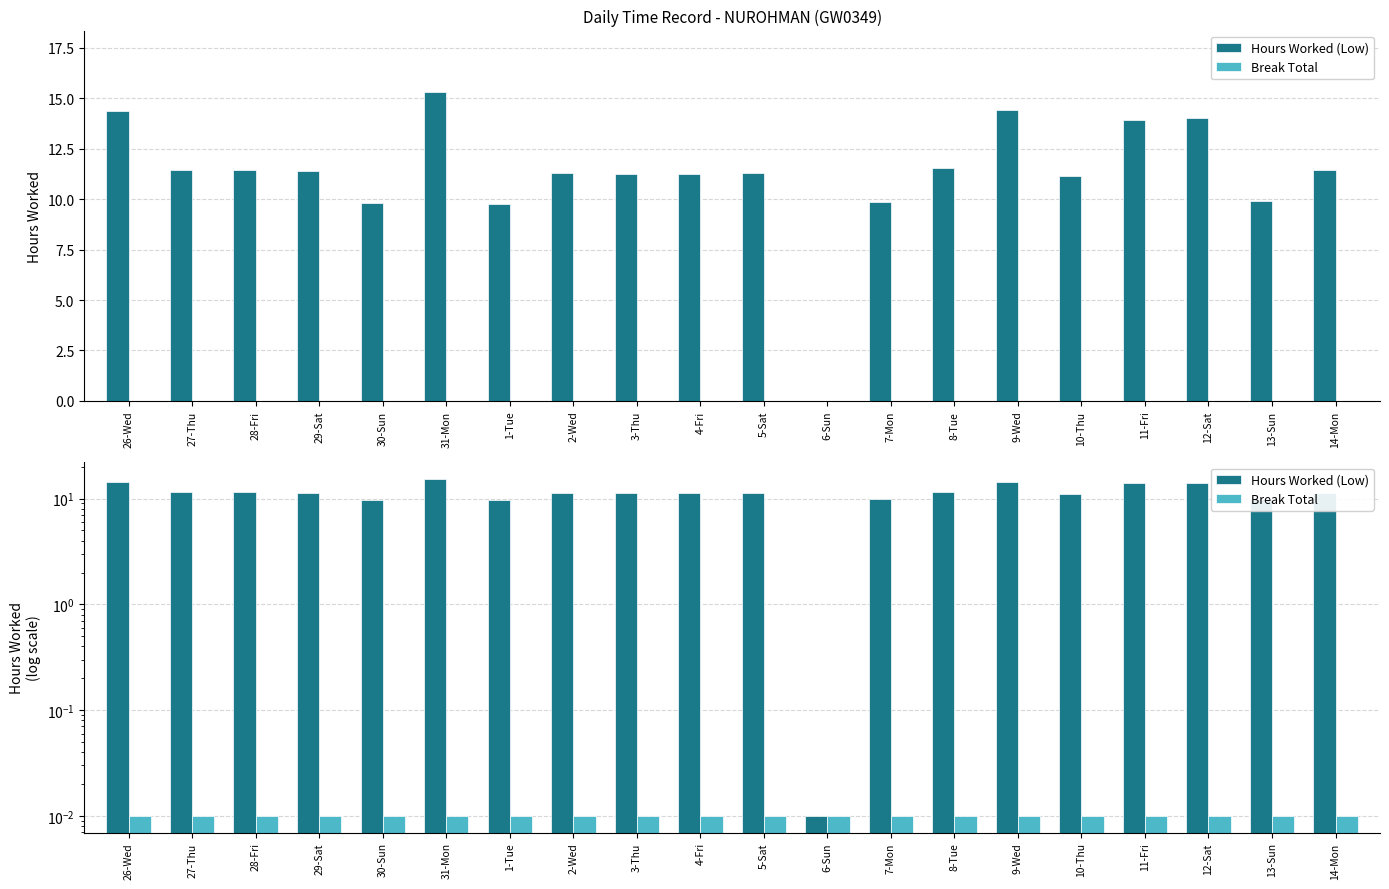

Between 11-Fri and 12-Sat, which series saw the biggest shift?

Hours Worked (Low)